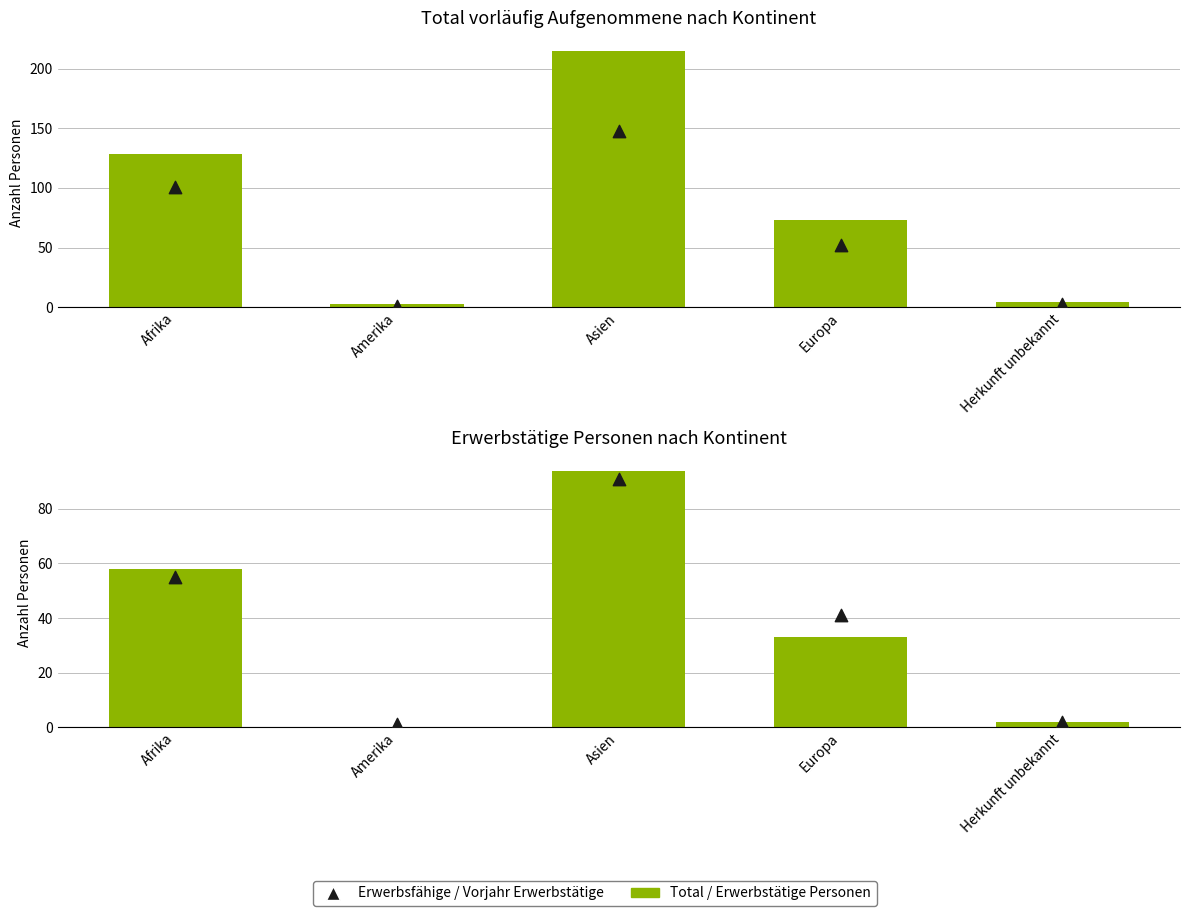

At which category is the sum across all series the highest?

Asien